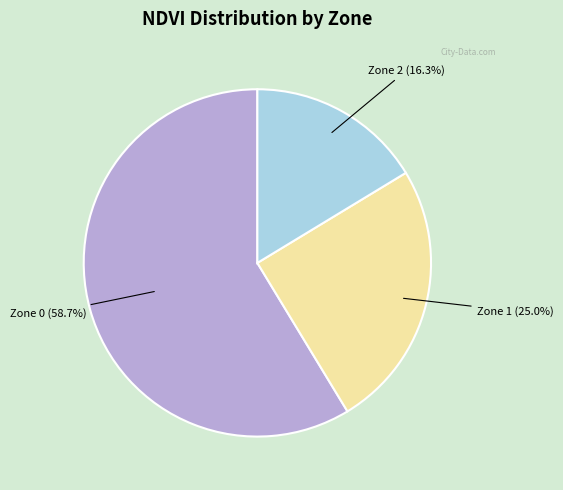

What is the largest slice in the pie chart?

Zone 0